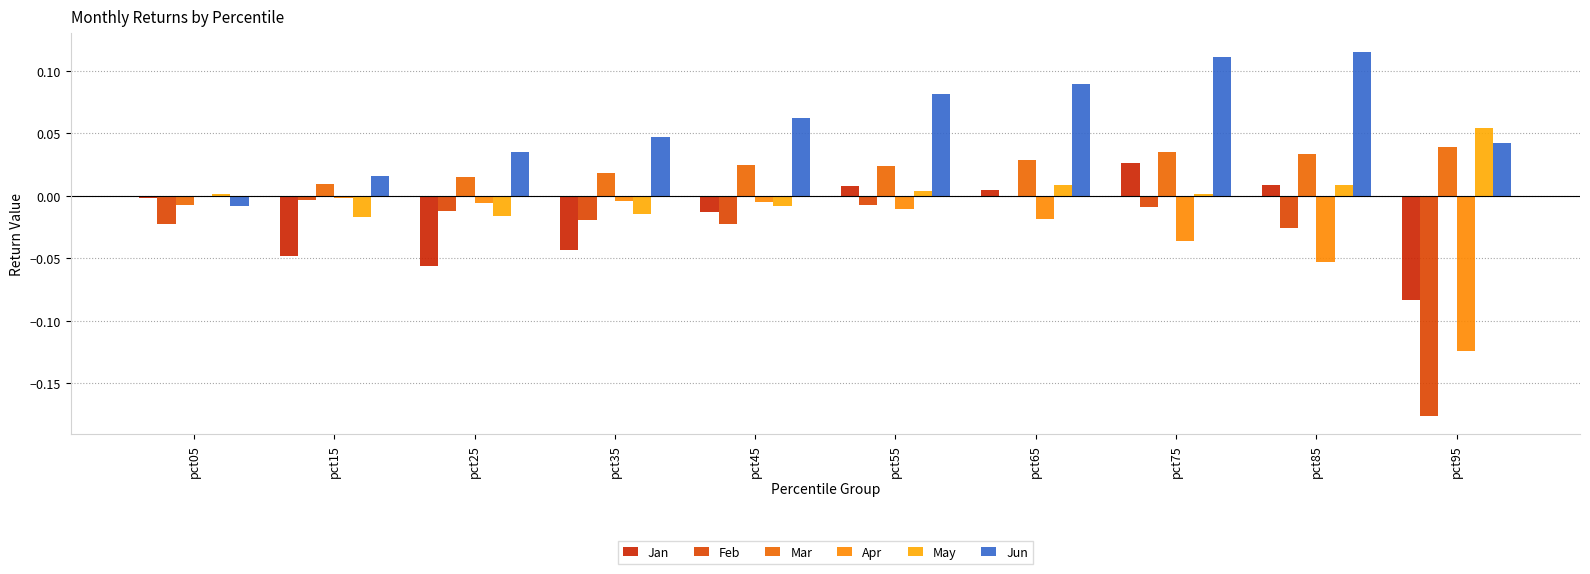

Reading left to right, transcribe all the data shown in this chart.

Jan: -0.0	-0.0	-0.1	-0.0	-0.0	0.0	0.0	0.0	0.0	-0.1
Feb: -0.0	-0.0	-0.0	-0.0	-0.0	-0.0	-0.0	-0.0	-0.0	-0.2
Mar: -0.0	0.0	0.0	0.0	0.0	0.0	0.0	0.0	0.0	0.0
Apr: -0.0	-0.0	-0.0	-0.0	-0.0	-0.0	-0.0	-0.0	-0.1	-0.1
May: 0.0	-0.0	-0.0	-0.0	-0.0	0.0	0.0	0.0	0.0	0.1
Jun: -0.0	0.0	0.0	0.0	0.1	0.1	0.1	0.1	0.1	0.0